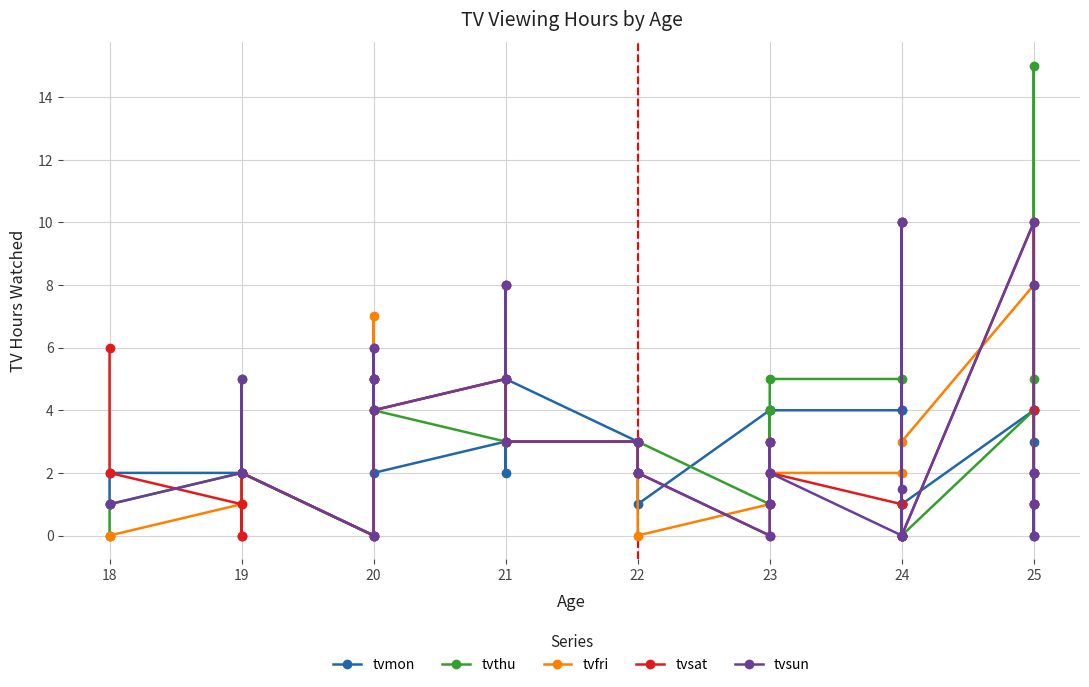

At which label is tvthu closest to 7?

19